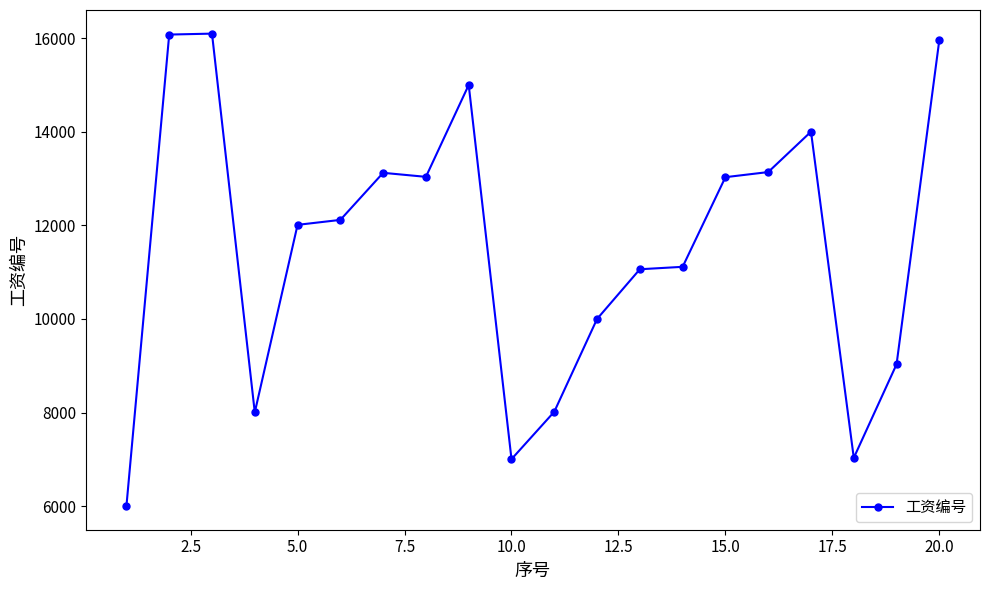

What is the smallest value displayed?

6001